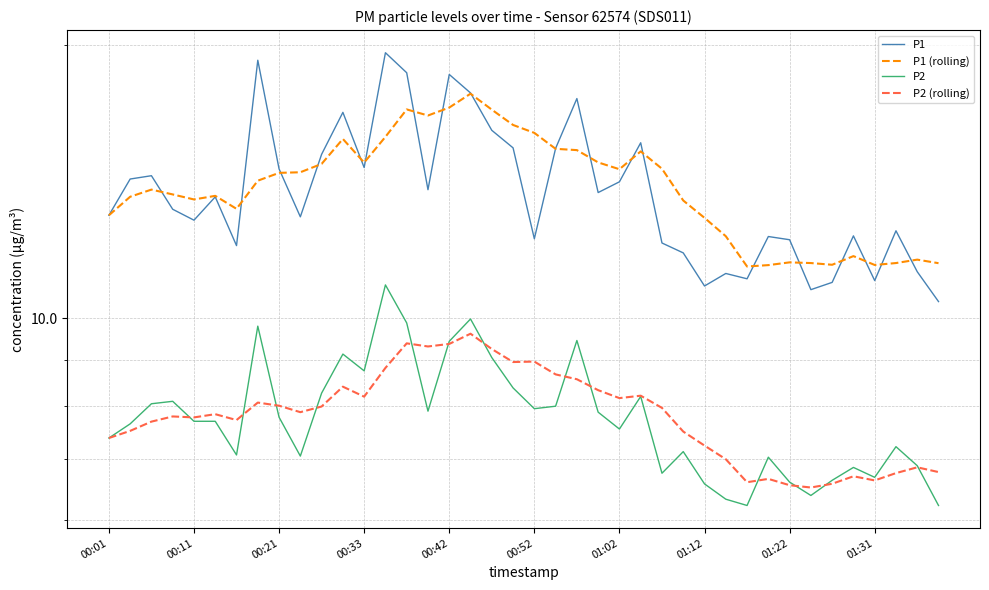

Rank the series by their maximum value, from highest to lowest.

P1, P1 (rolling), P2, P2 (rolling)